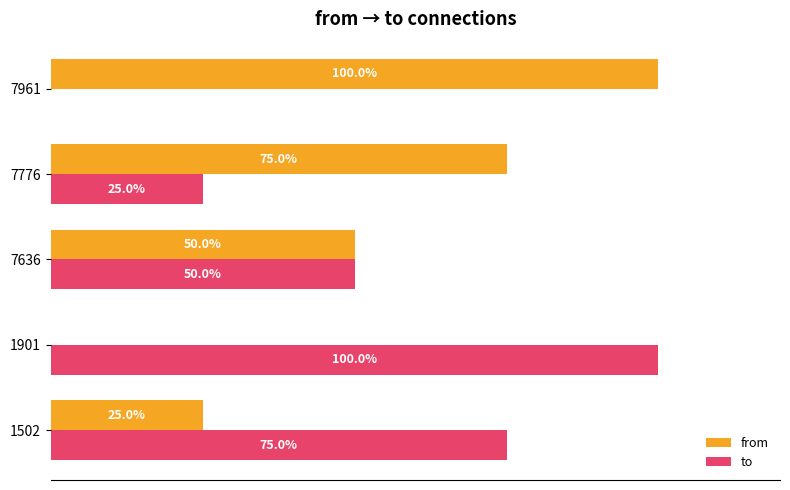

What is the greatest value displayed?

100